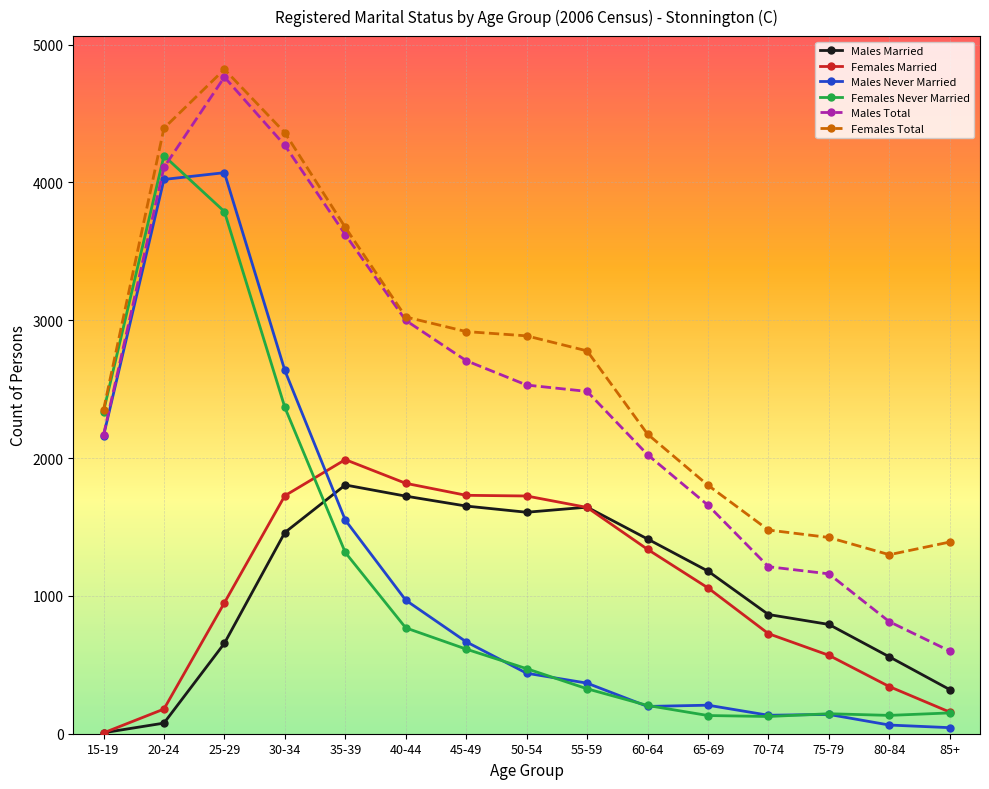

What are all the series names shown in the legend?

Males Married, Females Married, Males Never Married, Females Never Married, Males Total, Females Total